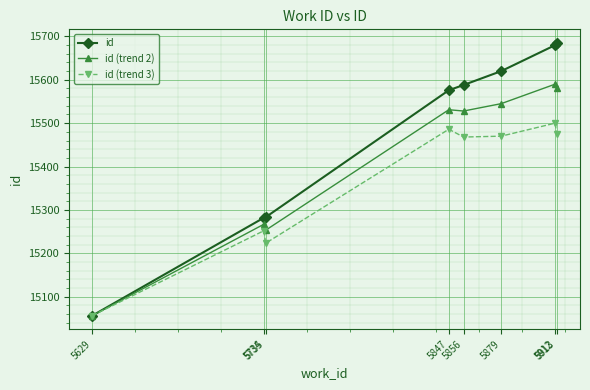

What is the difference between the id (trend 3) values at 5847 and 5734?

234